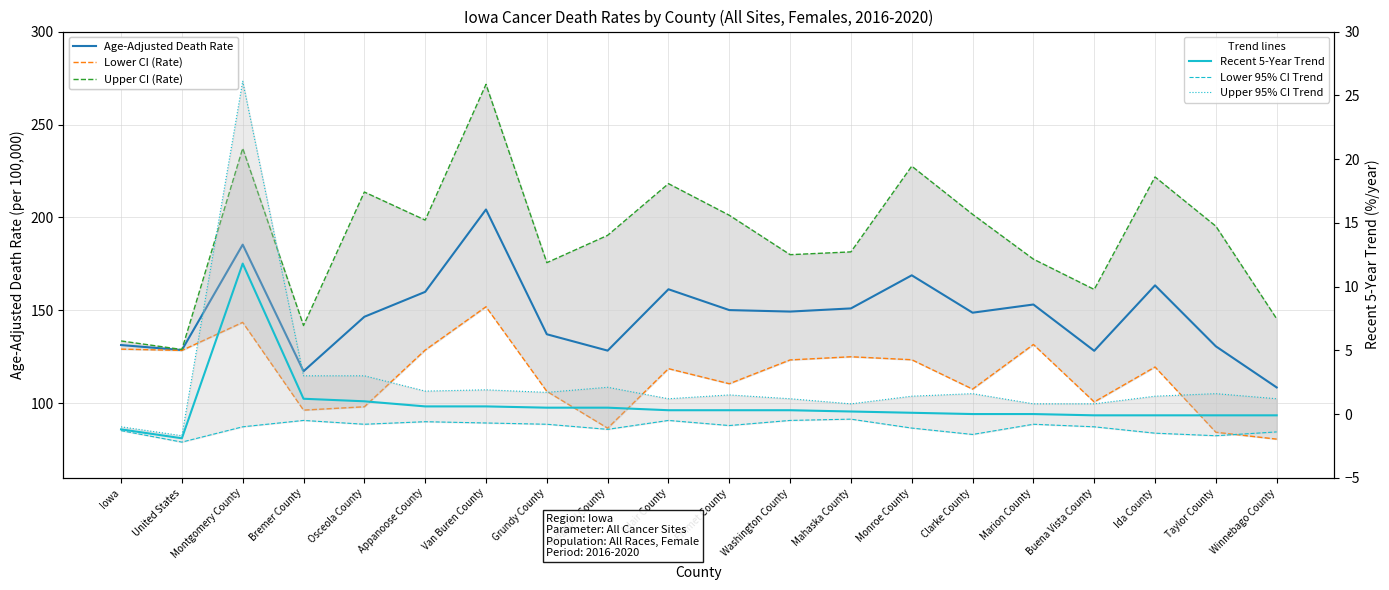

True or false: Lower 95% CI Trend and Lower CI (Rate) cross at least once.

False